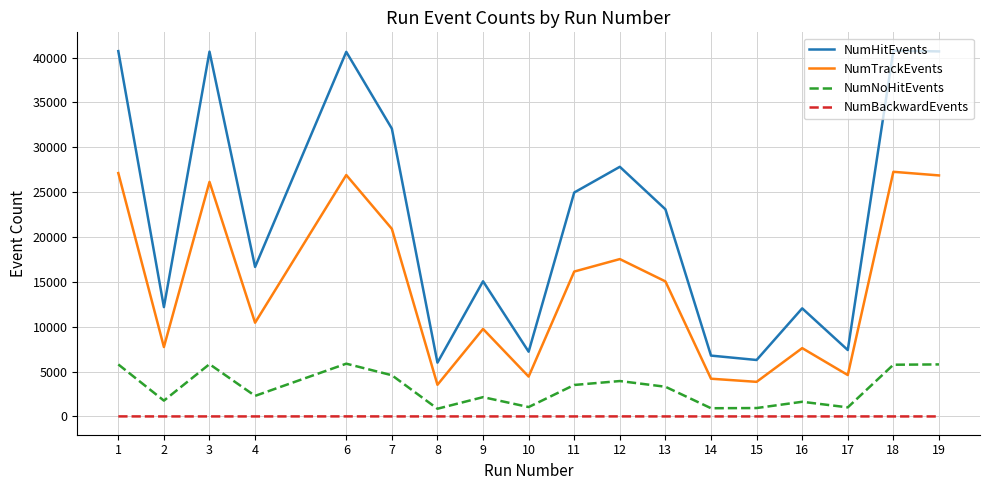

True or false: NumTrackEvents and NumBackwardEvents cross at least once.

False